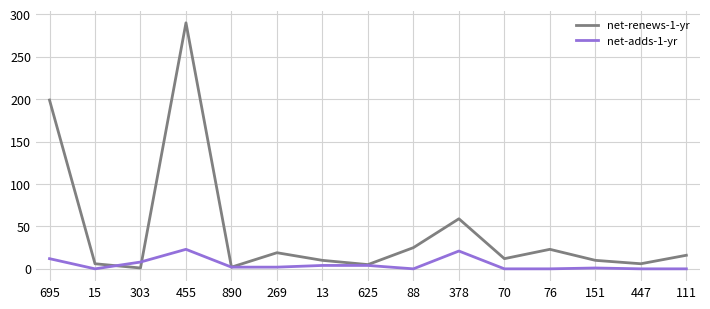

What is the maximum value for net-adds-1-yr?

23